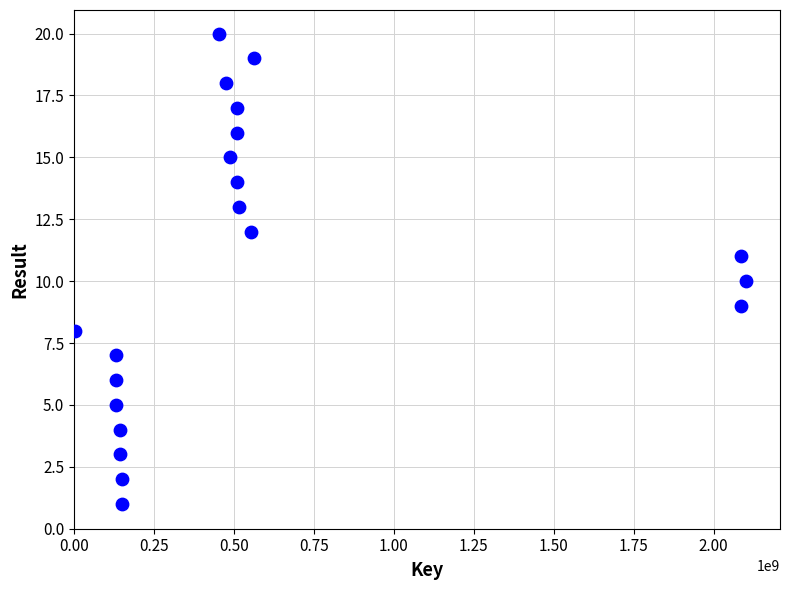

What is the range of Y values (max minus min)?

19